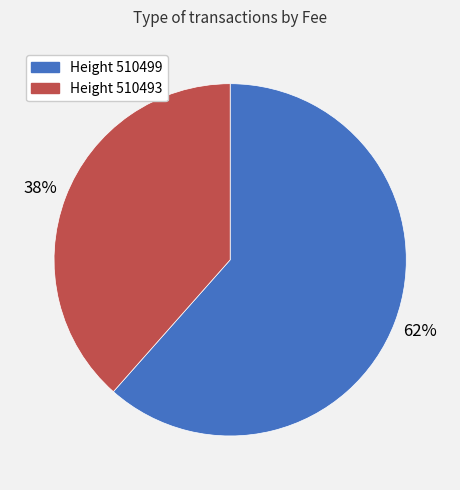

What is the largest slice in the pie chart?

Height 510499